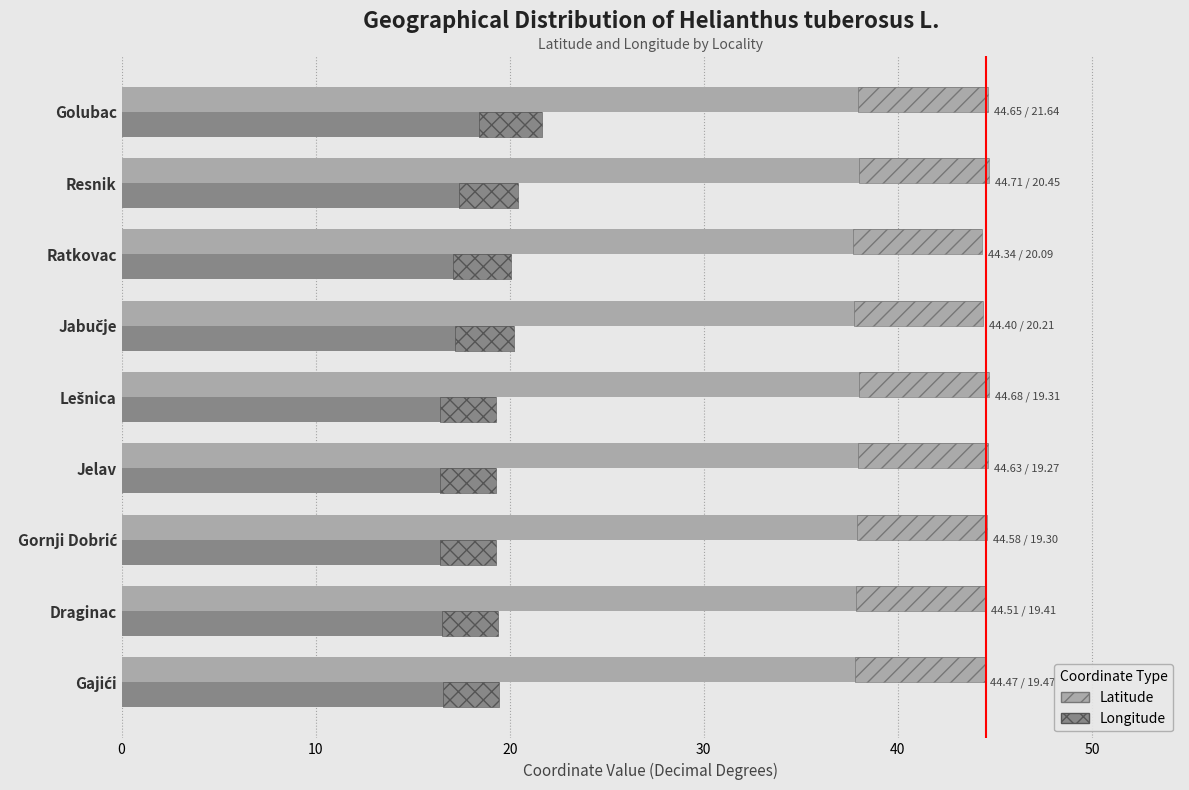

What is the value of the Longitude bar at the 3rd from the left?

20.1